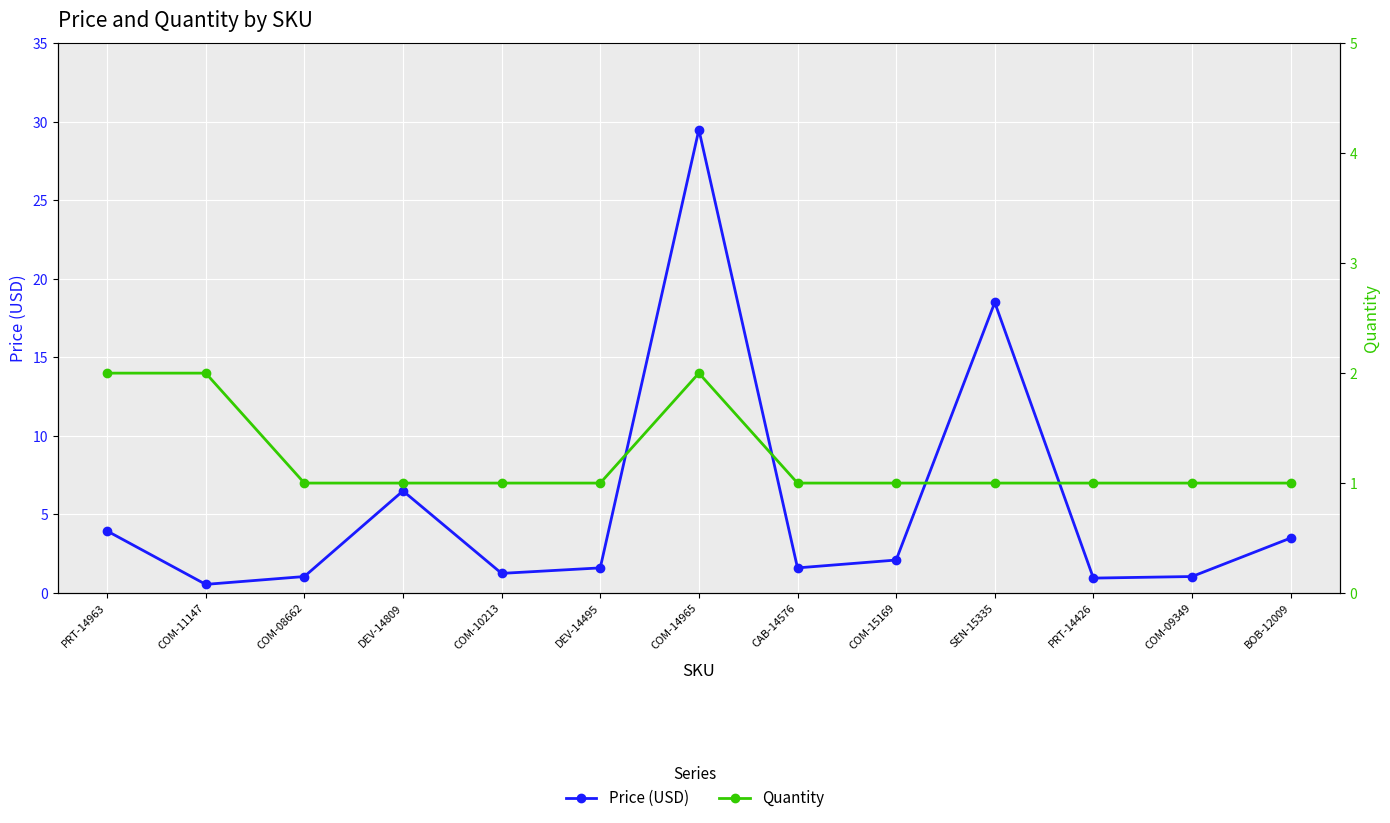

What is the total value across all series at COM-15169?

3.1